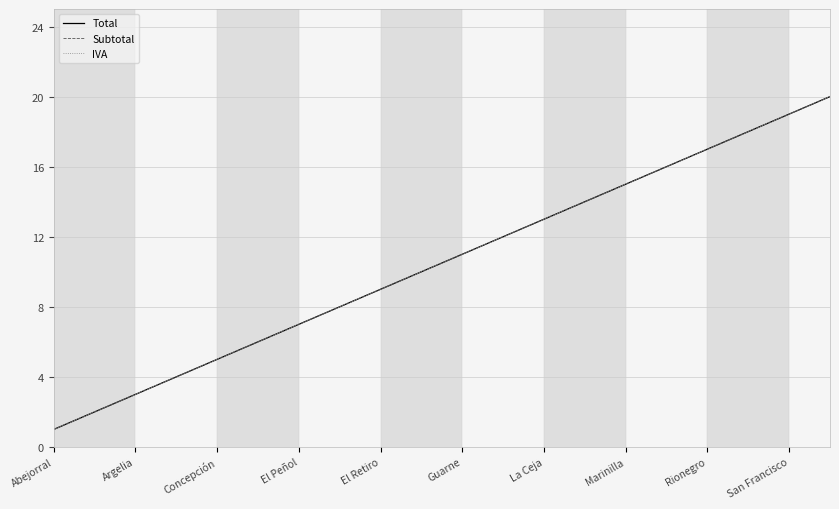

True or false: Total has more than 1 interior local peaks.

False